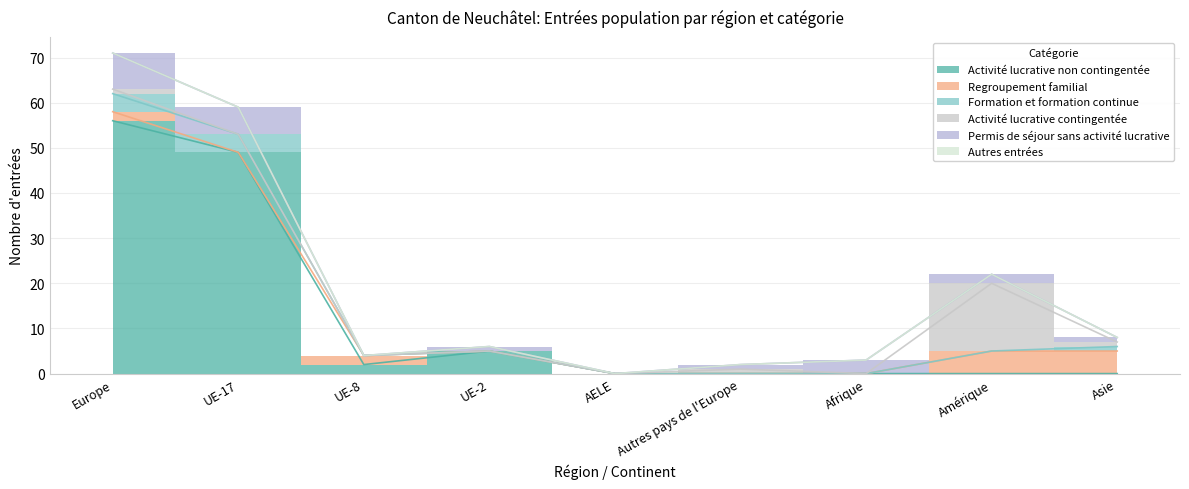

What is the average value of the Activité lucrative non contingentée series?

12